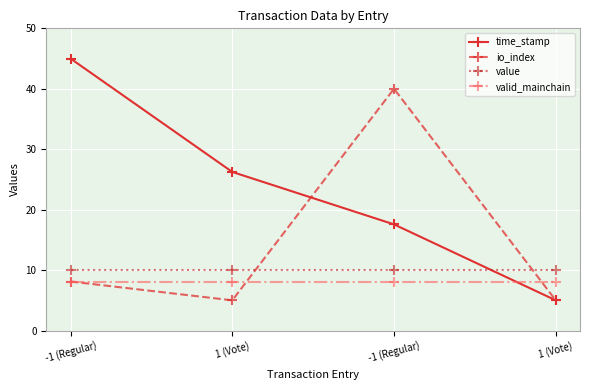

What are all the series names shown in the legend?

time_stamp, io_index, value, valid_mainchain